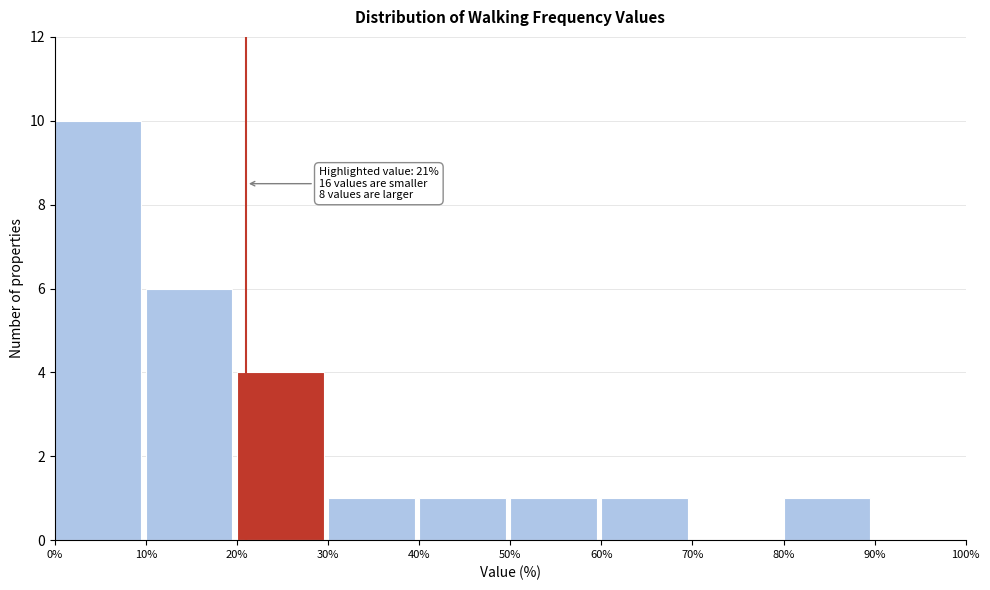

Which range on the x-axis has the tallest bar?

0% to 10%